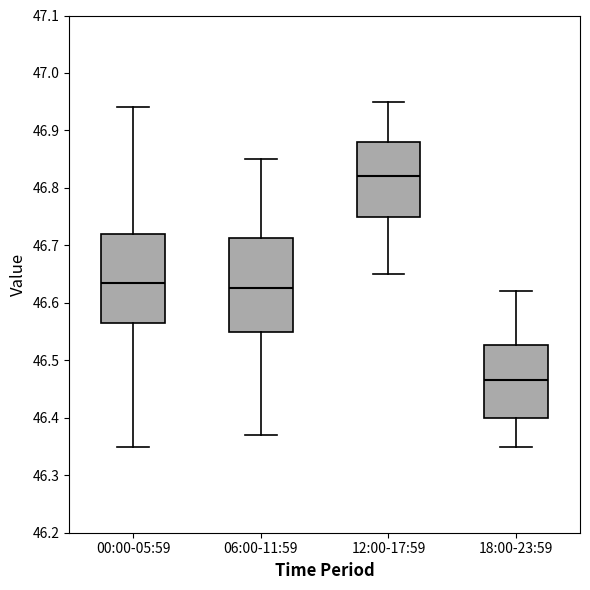

Which box has the highest median line?

12:00-17:59